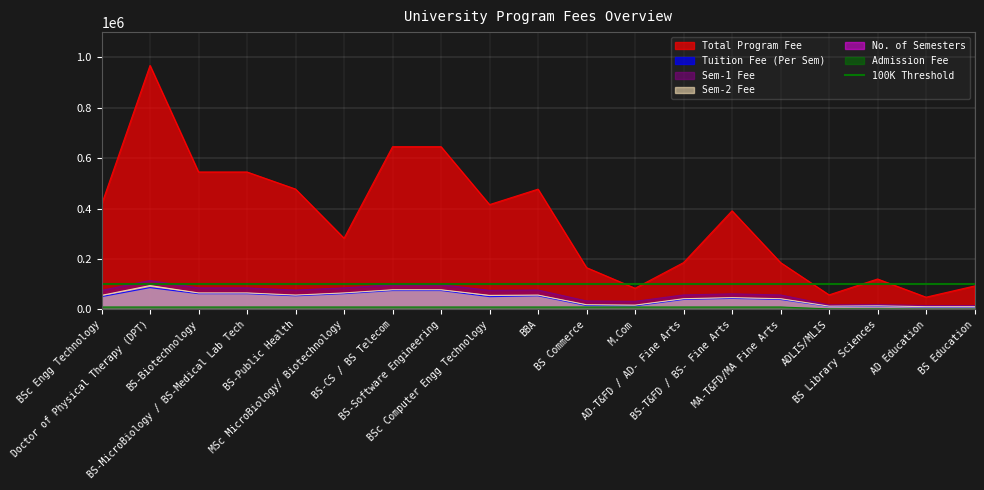

At which label does Sem-2 Fee reach its minimum?

AD Education